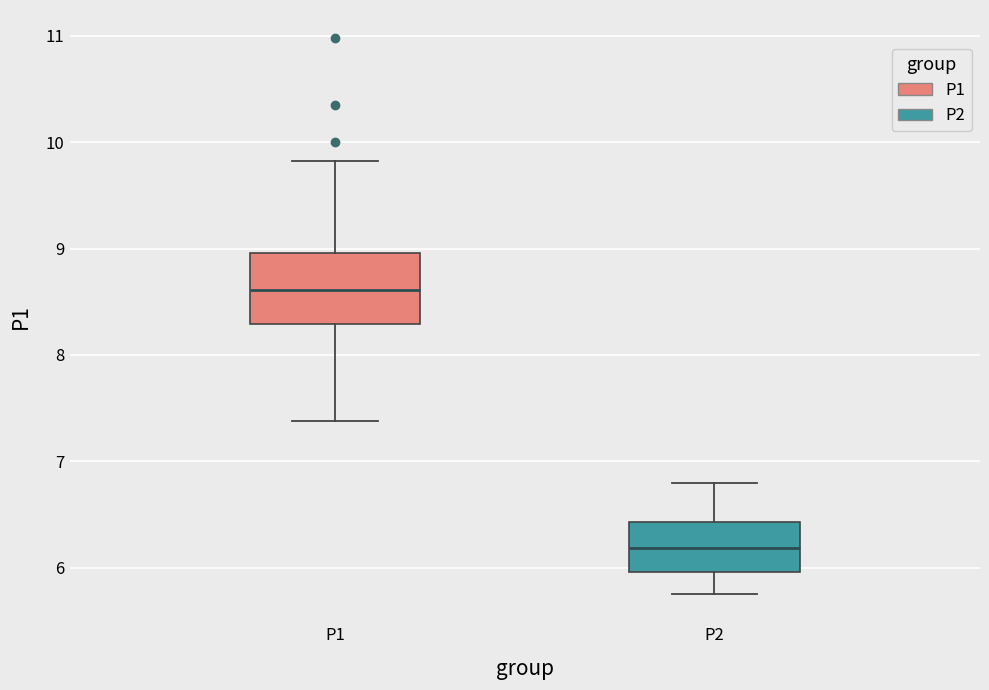

Which box has the highest median line?

P1